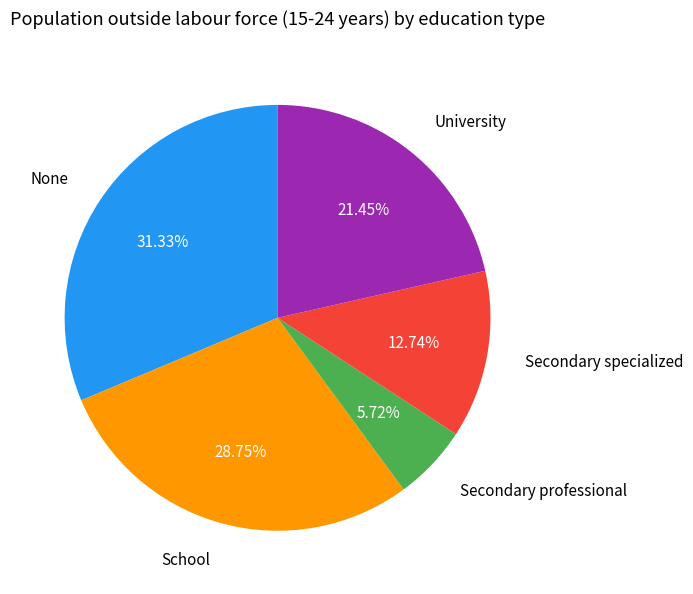

What is the largest slice in the pie chart?

None